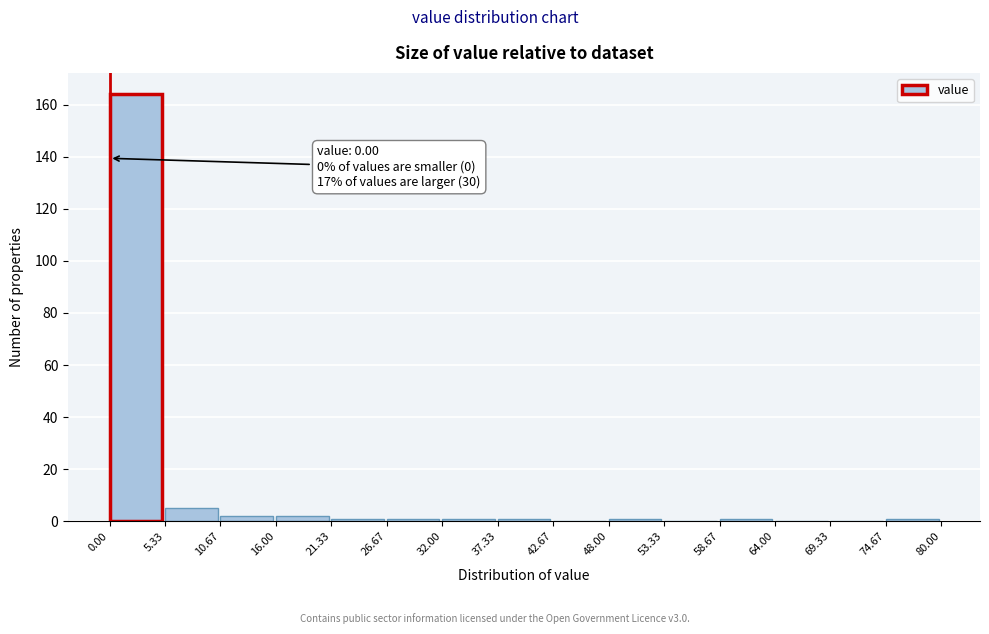

Over which range of the x-axis is the bar tallest?

0.00 to 5.33